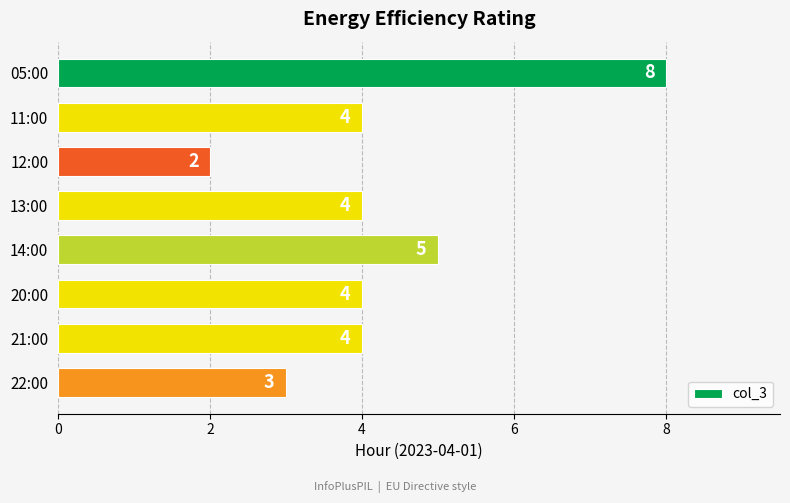

Reading top to bottom, extract all data points from this chart.

05:00=8	11:00=4	12:00=2	13:00=4	14:00=5	20:00=4	21:00=4	22:00=3